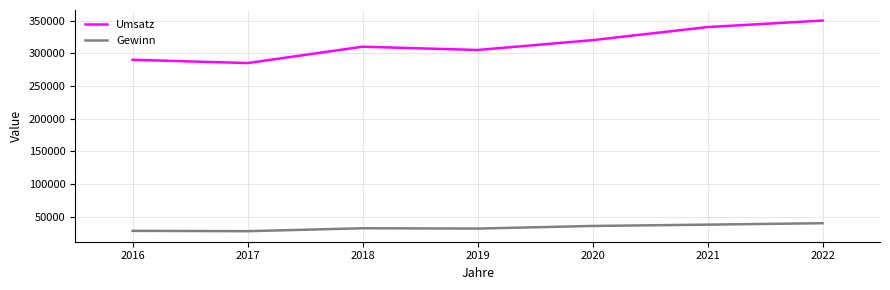

At how many categories does at least one series exceed 137322?

7